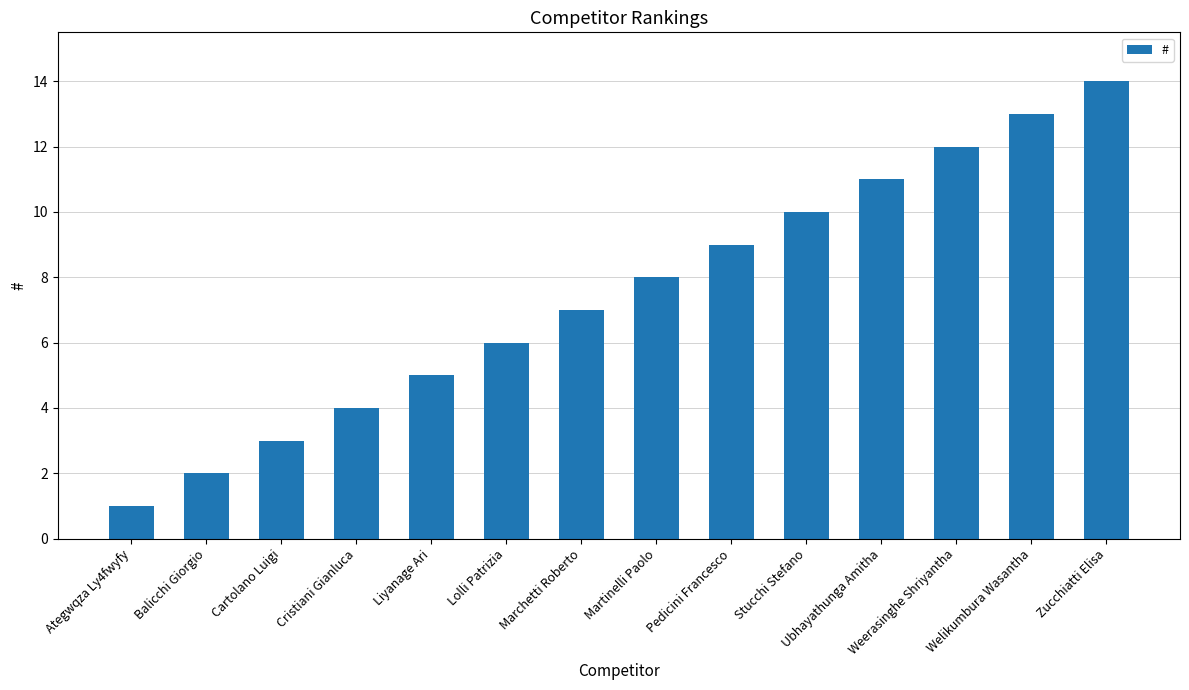

Reading right to left, transcribe all the data shown in this chart.

Zucchiatti Elisa=14	Welikumbura Wasantha=13	Weerasinghe Shriyantha=12	Ubhayathunga Amitha=11	Stucchi Stefano=10	Pedicini Francesco=9	Martinelli Paolo=8	Marchetti Roberto=7	Lolli Patrizia=6	Liyanage Ari=5	Cristiani Gianluca=4	Cartolano Luigi=3	Balicchi Giorgio=2	Ategwqza Ly4fwyfy=1